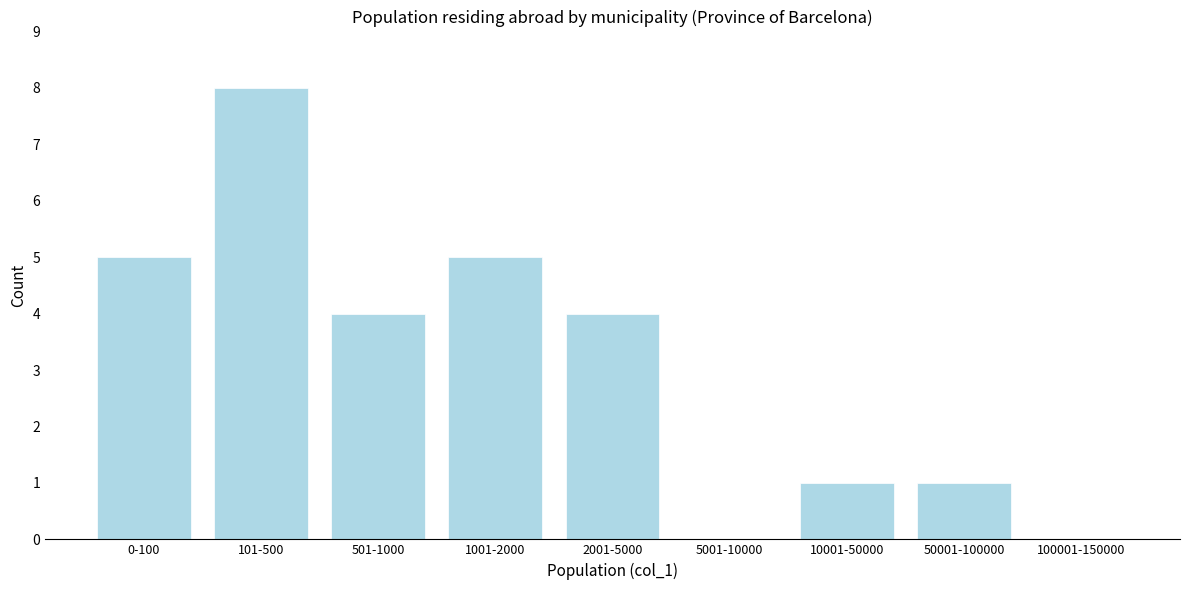

Reading left to right, extract all data points from this chart.

0-100=5	101-500=8	501-1000=4	1001-2000=5	2001-5000=4	5001-10000=0	10001-50000=1	50001-100000=1	100001-150000=0